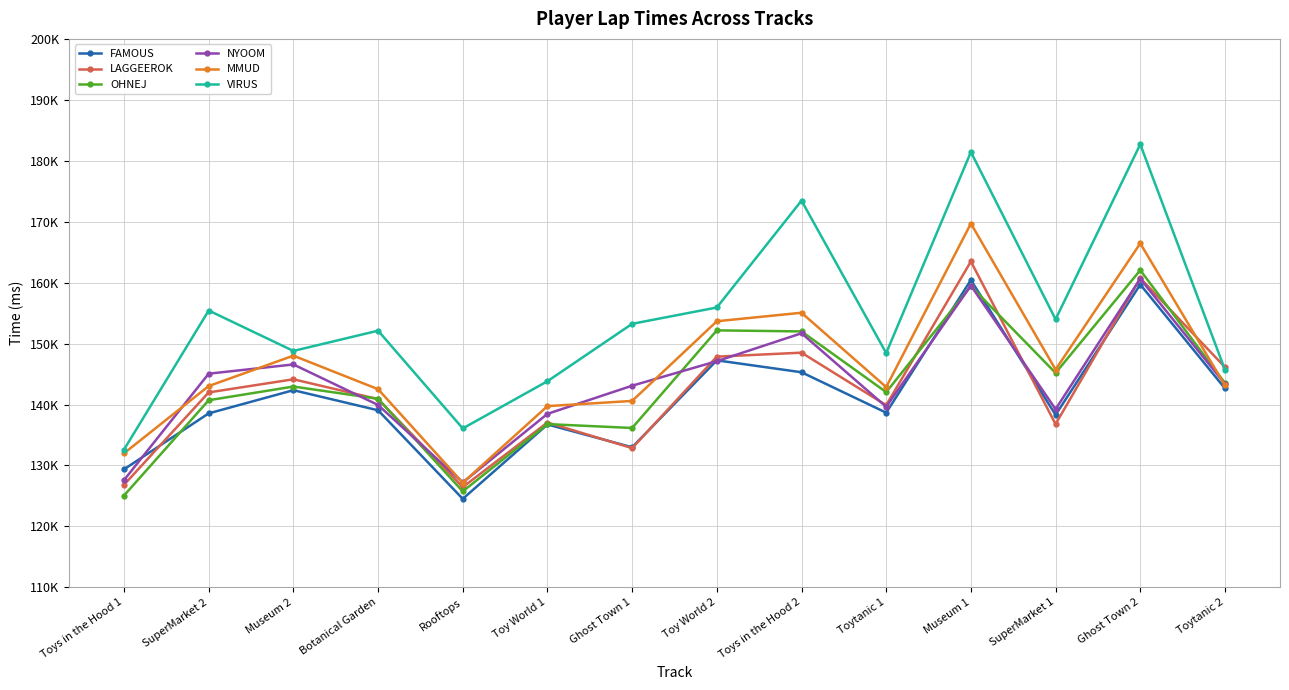

Between Toys in the Hood 2 and Ghost Town 2, which series saw the biggest shift?

FAMOUS